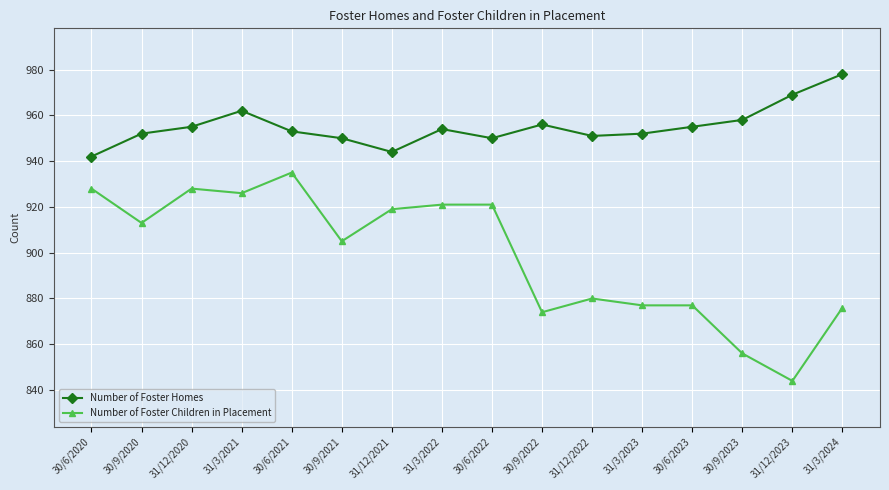

Reading left to right, extract all data points from this chart.

Number of Foster Homes: 942	952	955	962	953	950	944	954	950	956	951	952	955	958	969	978
Number of Foster Children in Placement: 928	913	928	926	935	905	919	921	921	874	880	877	877	856	844	876